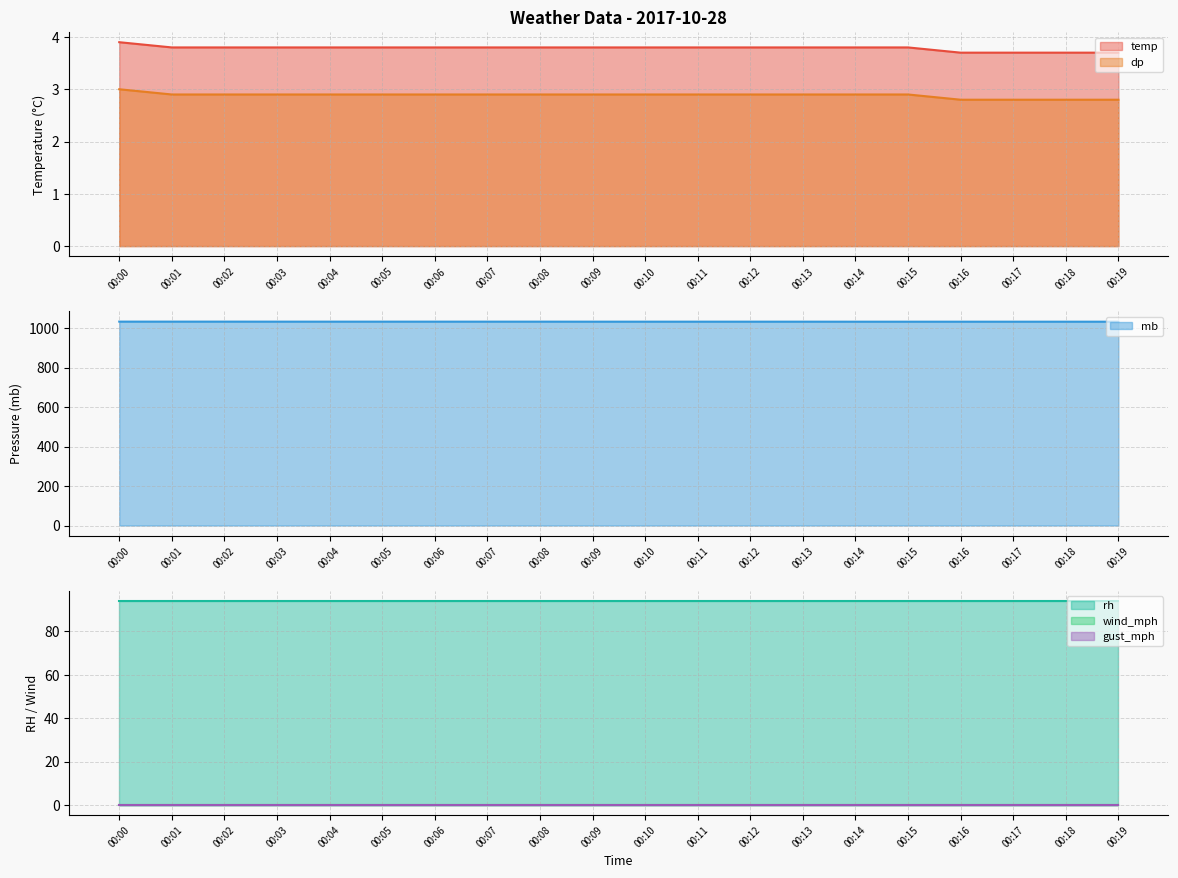

Which category has the highest value in the dp series?

00:00